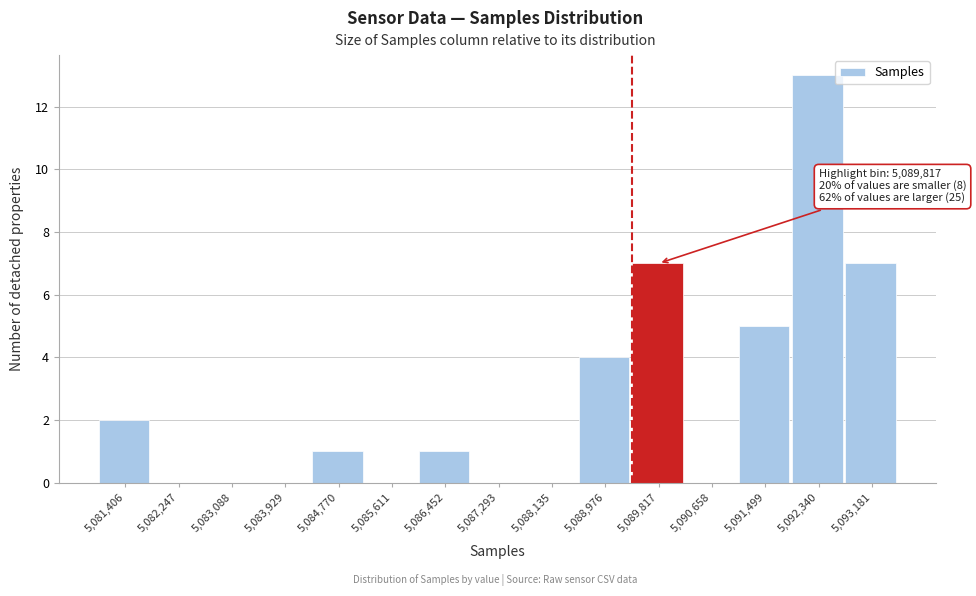

Reading left to right, transcribe all the data shown in this chart.

5,081,406=2	5,082,247=0	5,083,088=0	5,083,929=0	5,084,770=1	5,085,611=0	5,086,452=1	5,087,293=0	5,088,135=0	5,088,976=4	5,089,817=7	5,090,658=0	5,091,499=5	5,092,340=13	5,093,181=7